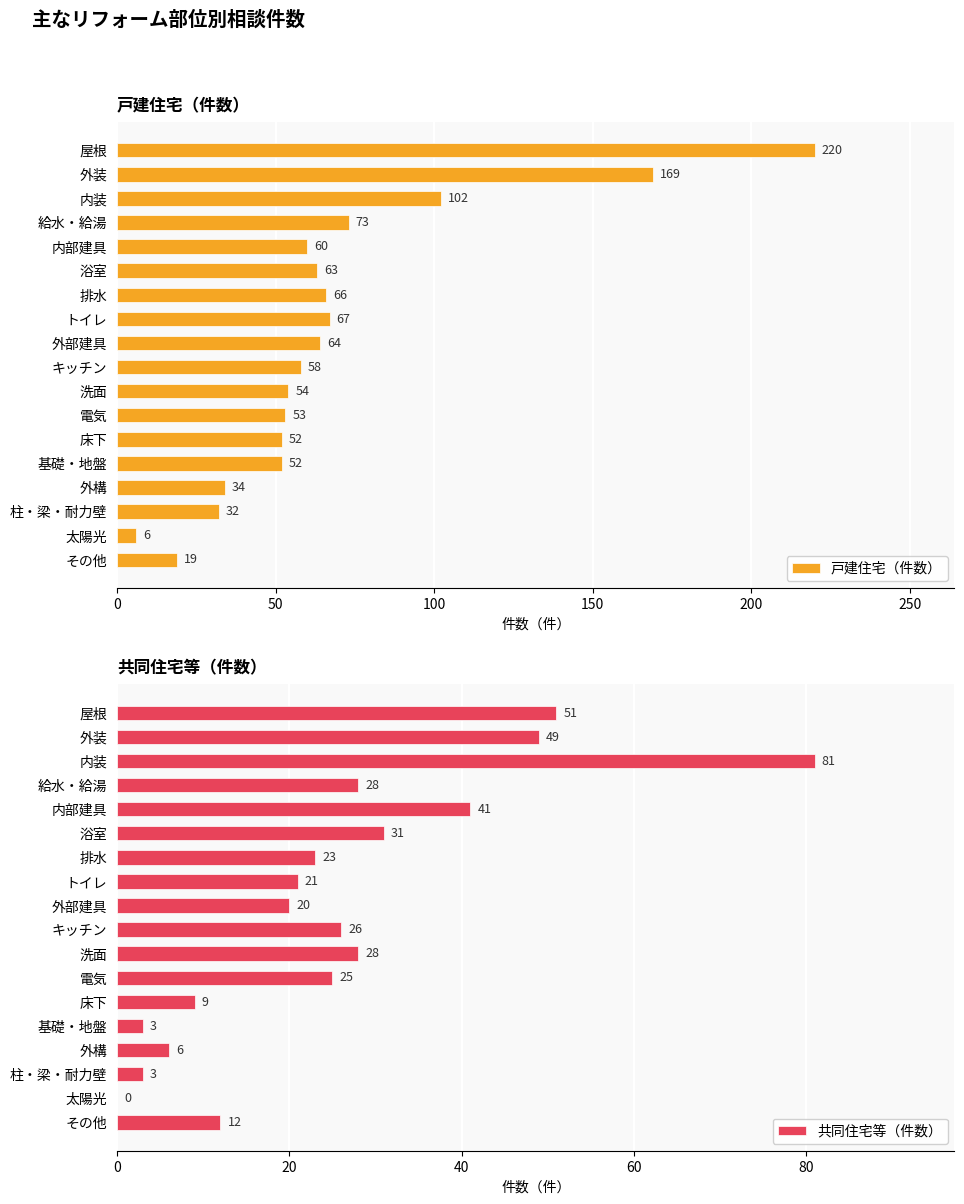

Reading left to right, transcribe all the data shown in this chart.

戸建住宅（件数）: 220	169	102	73	60	63	66	67	64	58	54	53	52	52	34	32	6	19
共同住宅等（件数）: 51	49	81	28	41	31	23	21	20	26	28	25	9	3	6	3	0	12